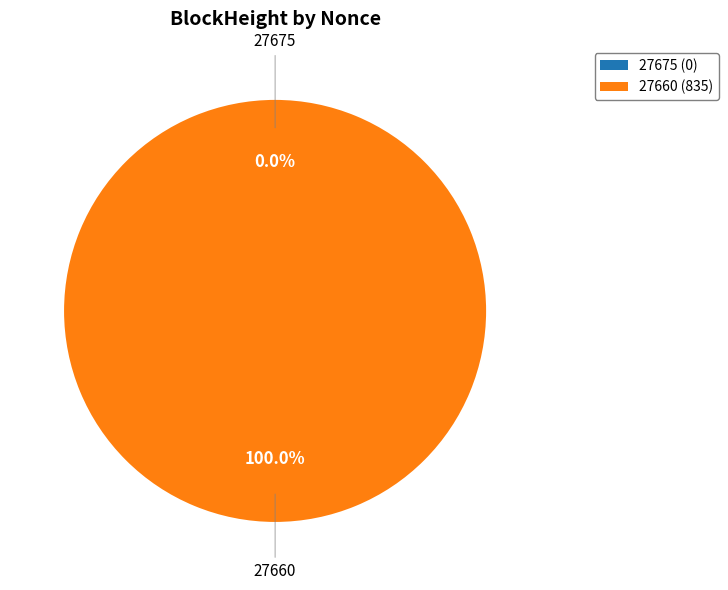

Count the number of slices in the pie.

2